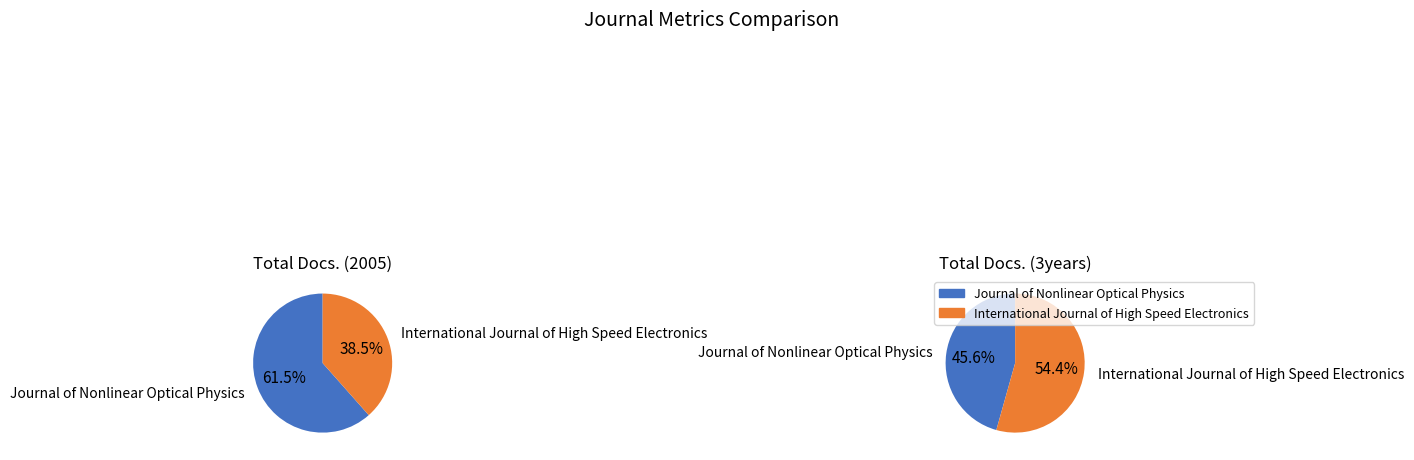

Combined, what portion of the pie is International Journal of High Speed Electronics and Journal of Nonlinear Optical Physics?

100.0%